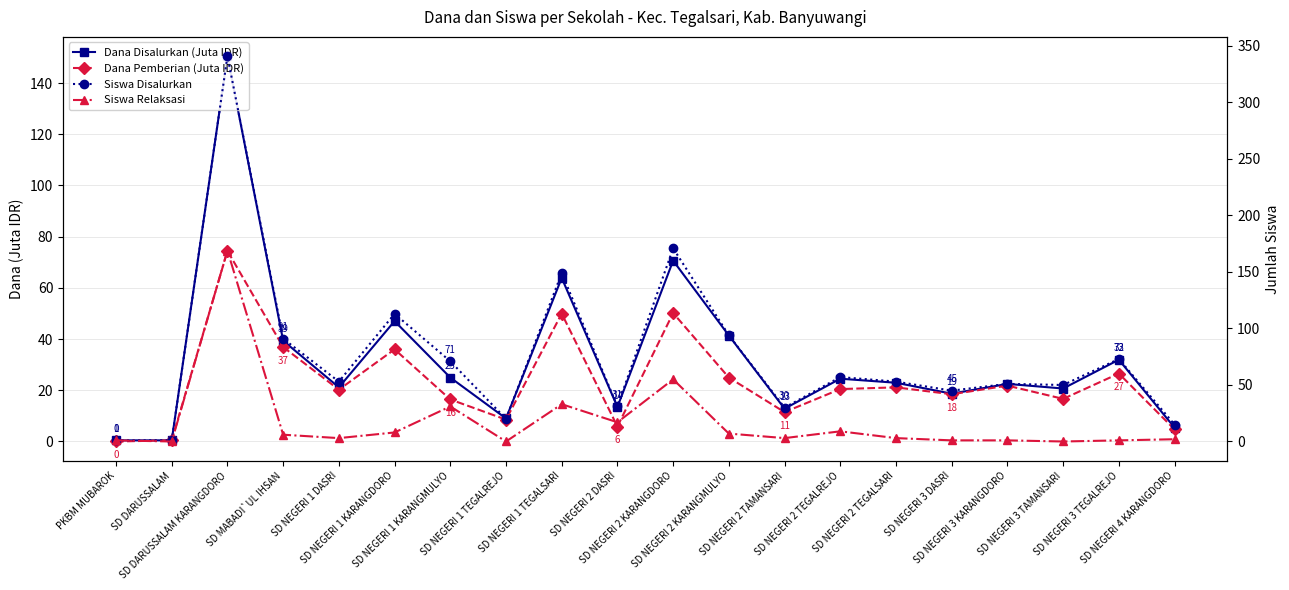

List the labels in order of Siswa Relaksasi value, largest first.

SD DARUSSALAM KARANGDORO, SD NEGERI 2 KARANGDORO, SD NEGERI 1 TEGALSARI, SD NEGERI 1 KARANGMULYO, SD NEGERI 2 DASRI, SD NEGERI 2 TEGALREJO, SD NEGERI 1 KARANGDORO, SD NEGERI 2 KARANGMULYO, SD MABADI`UL IHSAN, SD NEGERI 1 DASRI, SD NEGERI 2 TAMANSARI, SD NEGERI 2 TEGALSARI, SD NEGERI 4 KARANGDORO, PKBM MUBAROK, SD NEGERI 3 DASRI, SD NEGERI 3 KARANGDORO, SD NEGERI 3 TEGALREJO, SD DARUSSALAM, SD NEGERI 1 TEGALREJO, SD NEGERI 3 TAMANSARI